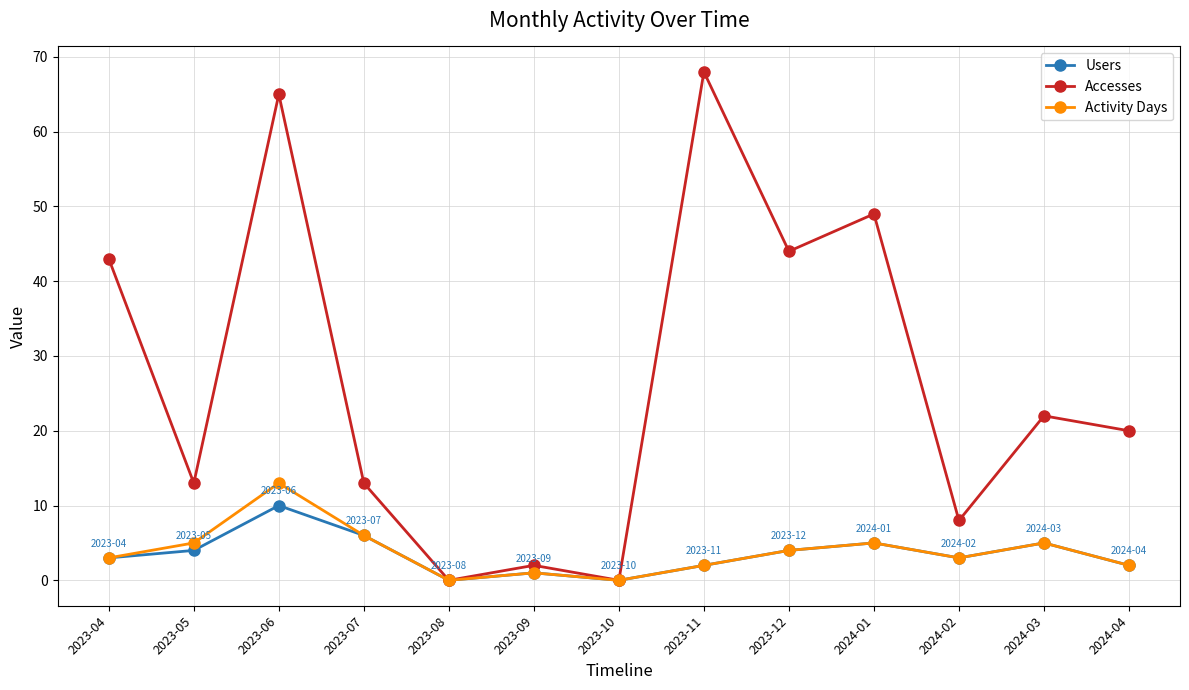

Which series has the widest spread of values?

Accesses